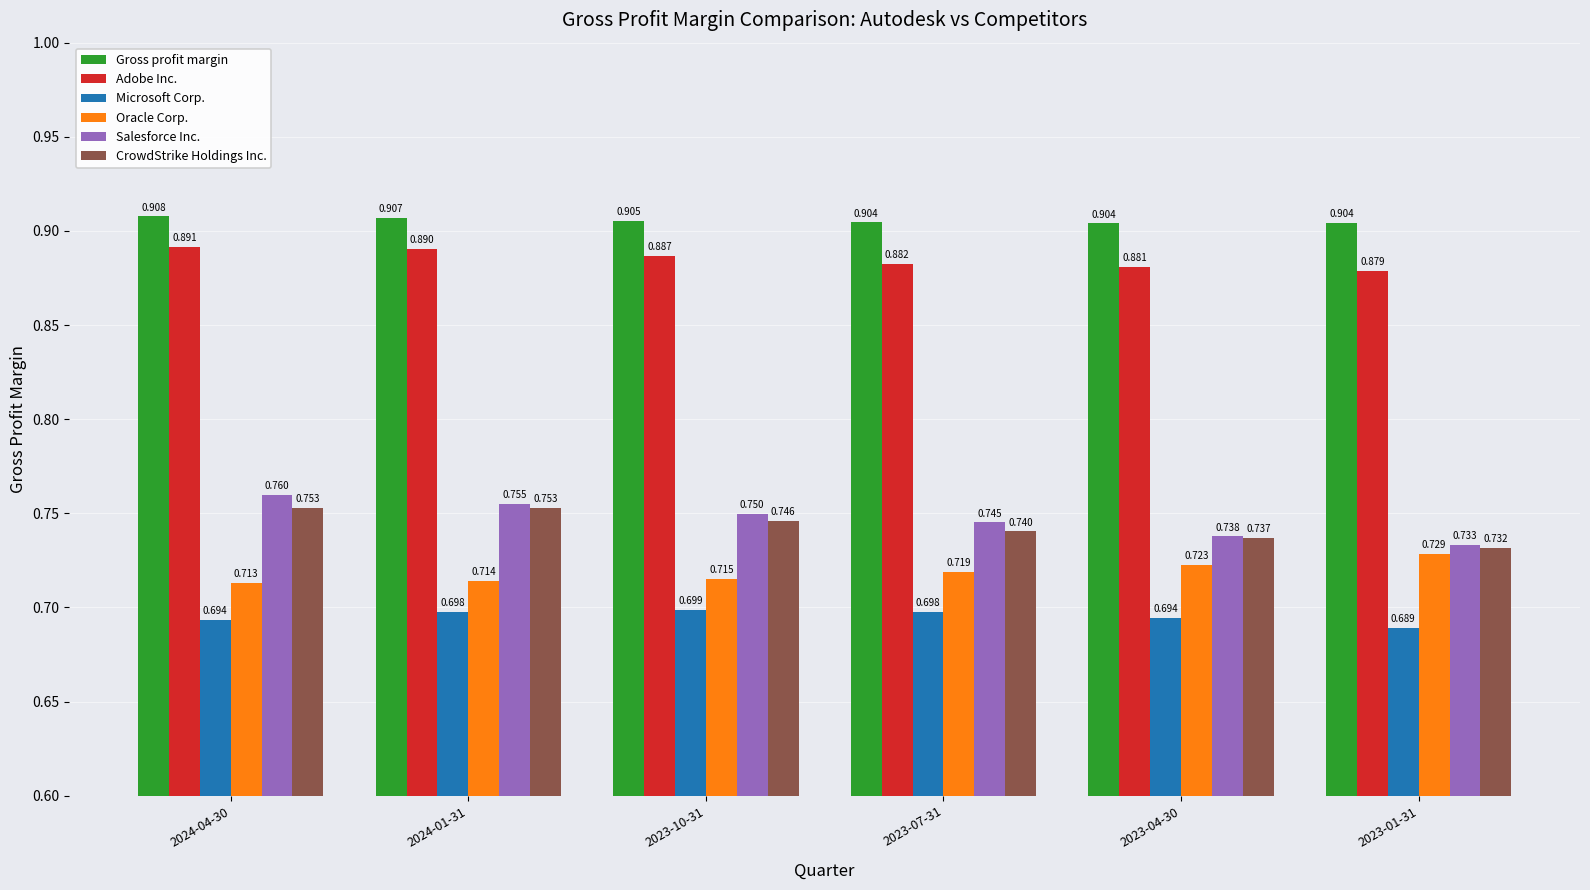

What are all the series names shown in the legend?

Gross profit margin, Adobe Inc., Microsoft Corp., Oracle Corp., Salesforce Inc., CrowdStrike Holdings Inc.